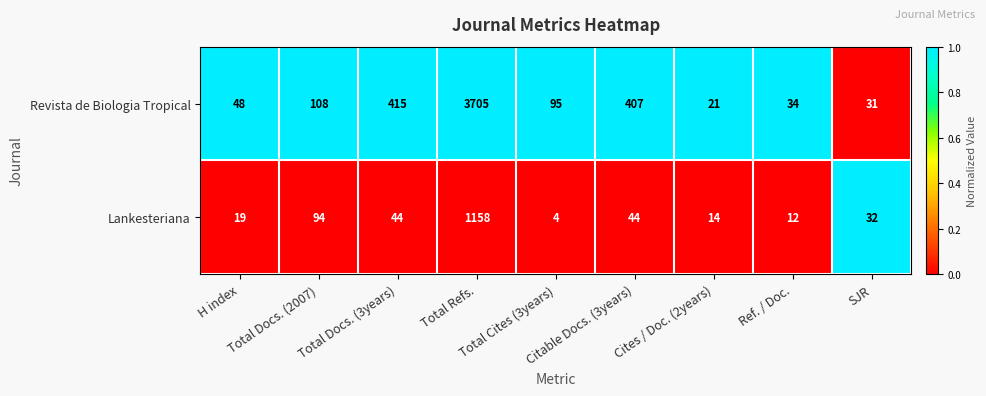

What is the difference between the second highest and second lowest values in the Revista de Biologia Tropical series?

384